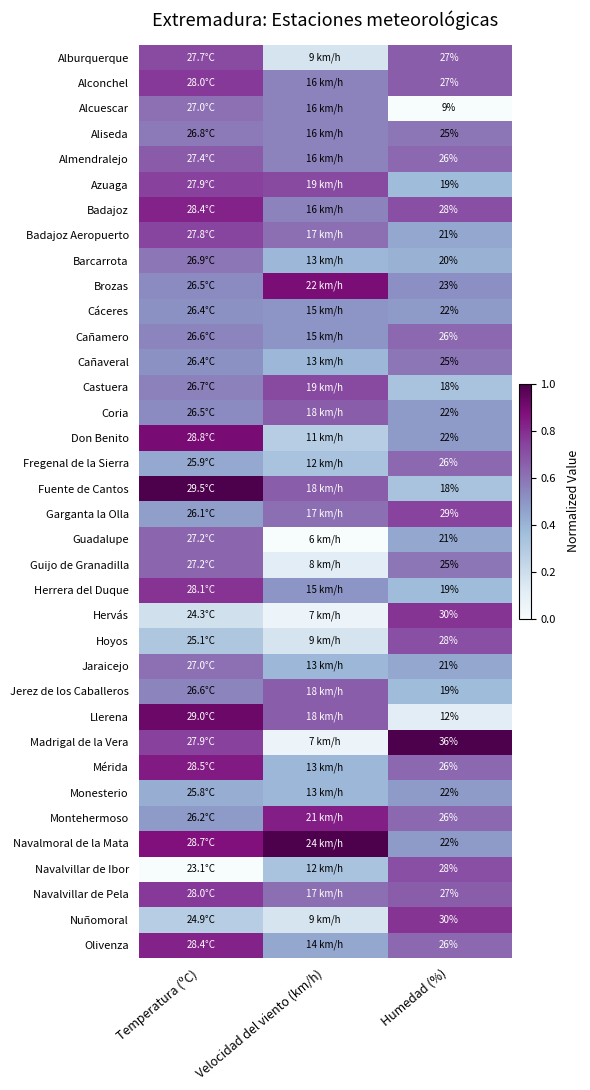

At which label does Montehermoso reach its minimum?

Temperatura (ºC)